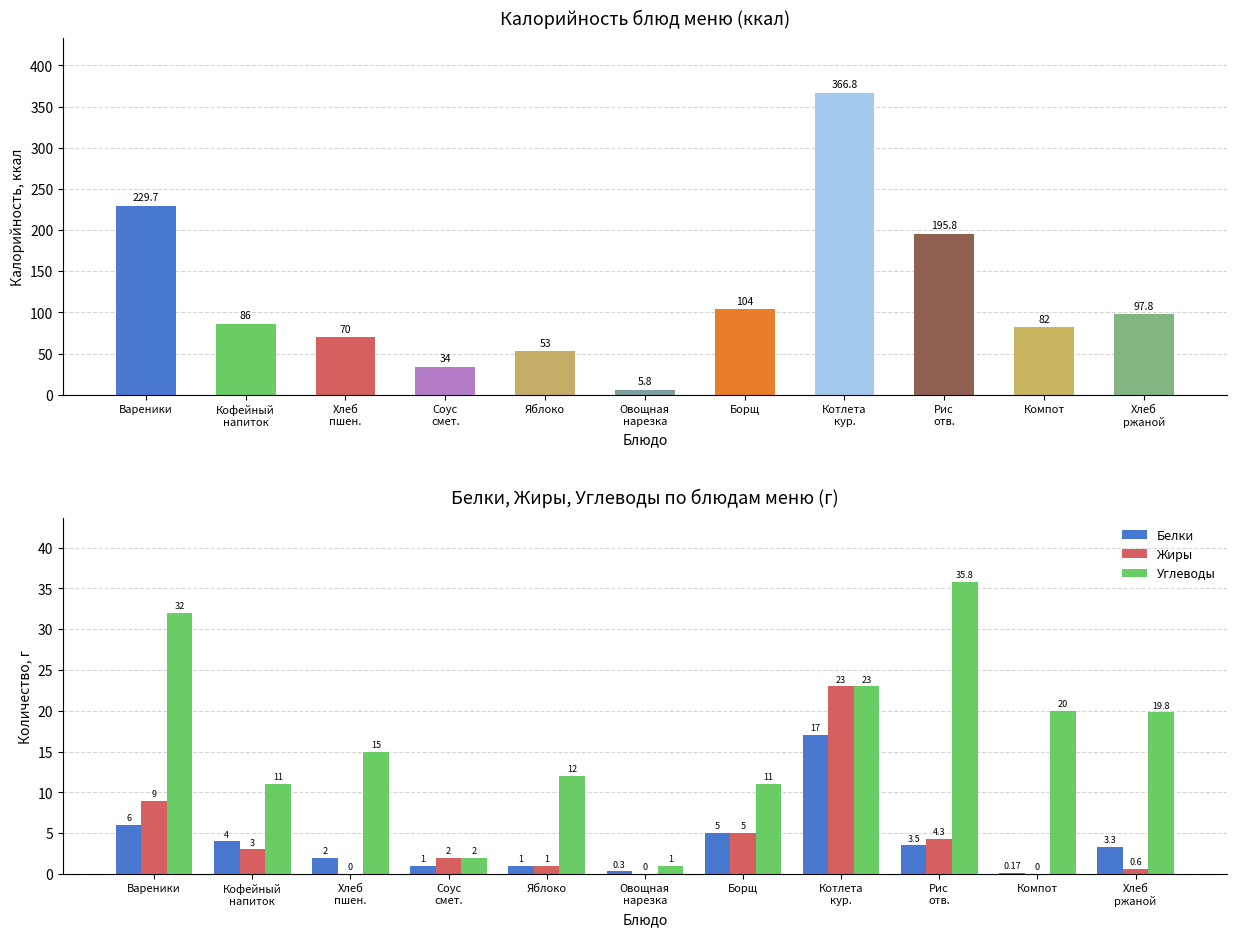

The value of Жиры at Компот is 0.0. True or false?

True